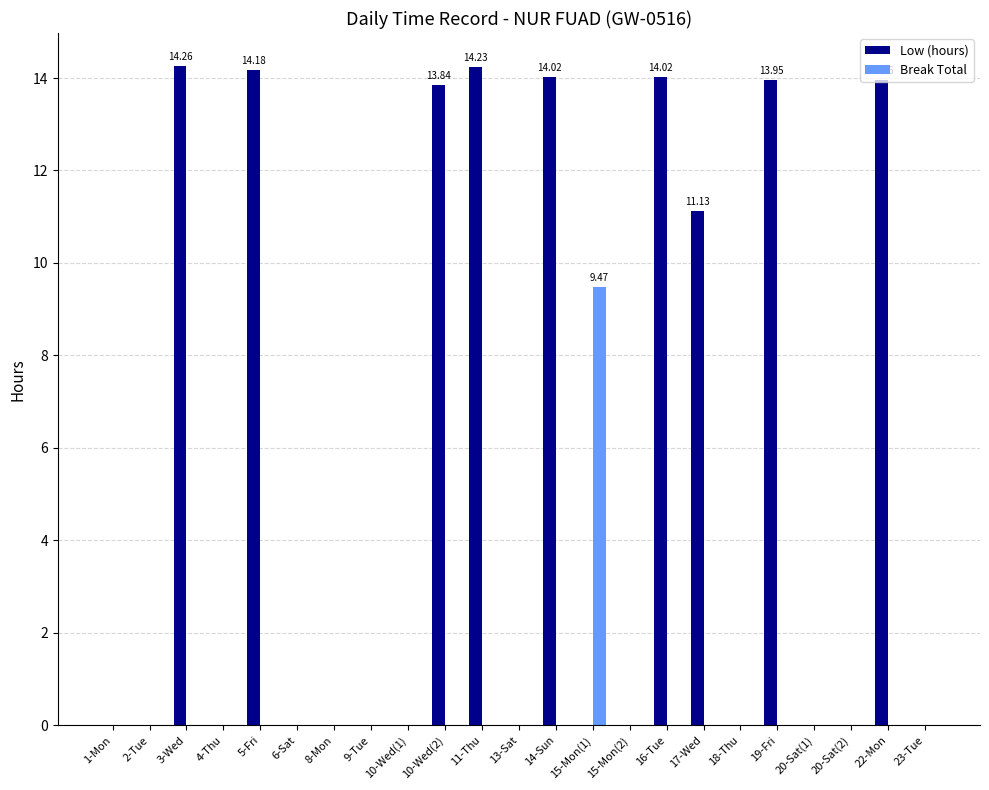

How many categories are shown in the chart?

23